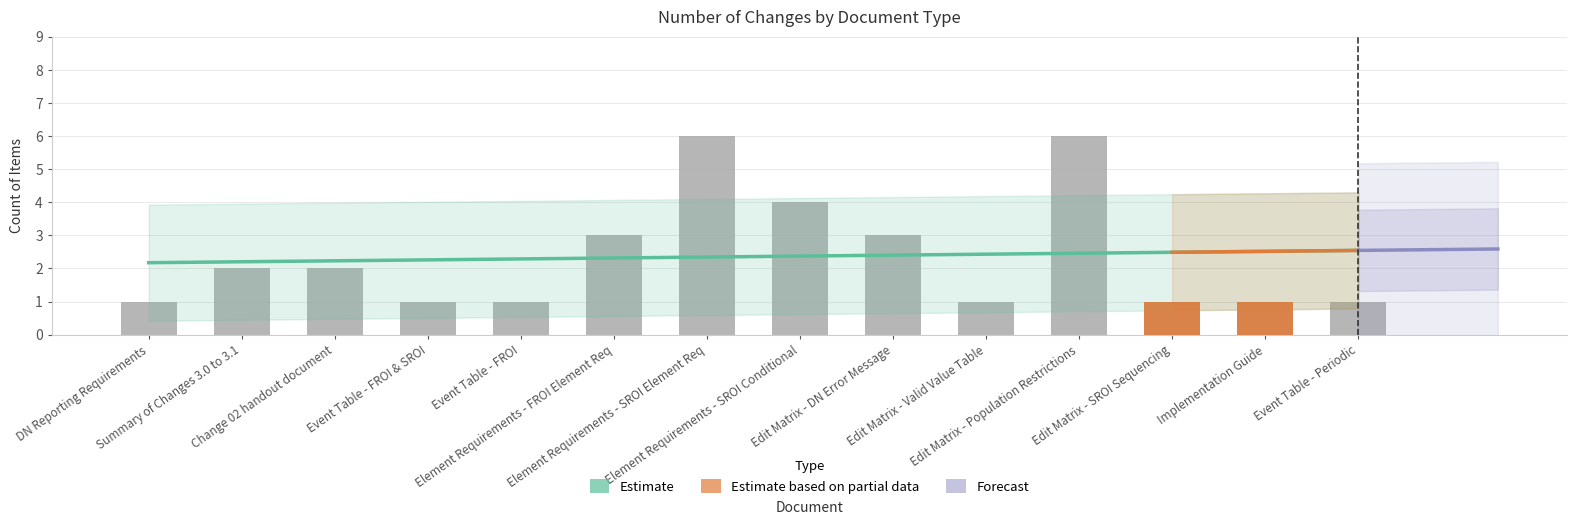

Reading left to right, extract all data points from this chart.

1	2	2	1	1	3	6	4	3	1	6	1	1	1